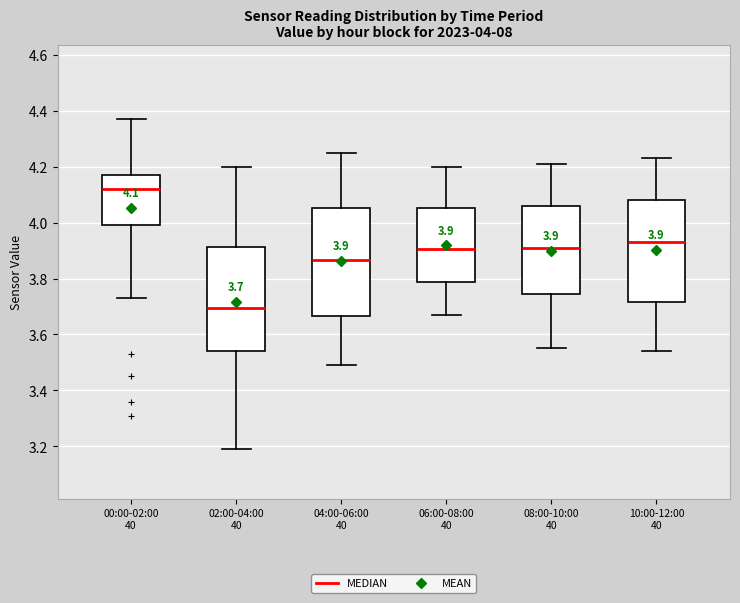

Which box has the lowest median line?

02:00-04:00 40